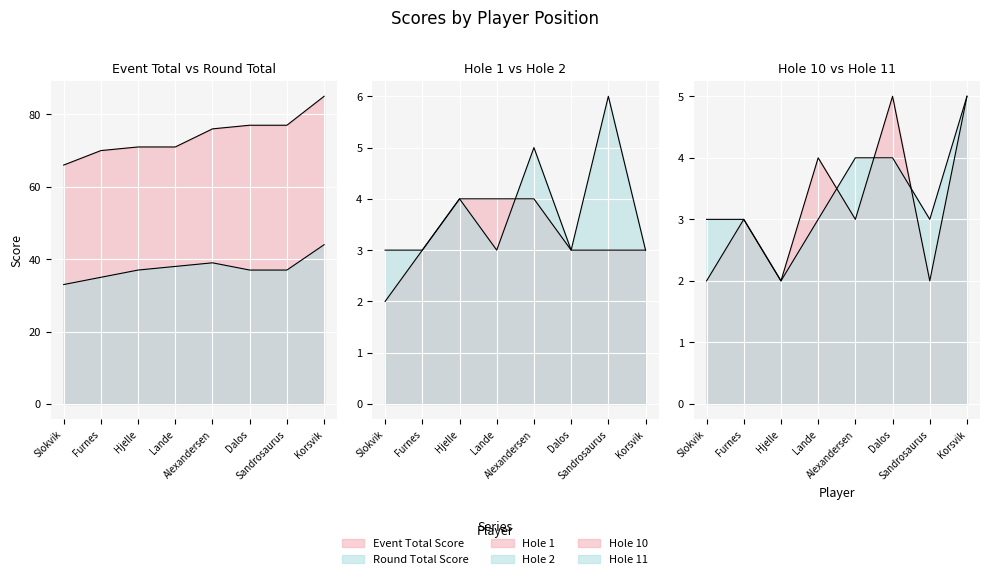

Where is hole_11 nearest to the value 3?

Slokvik